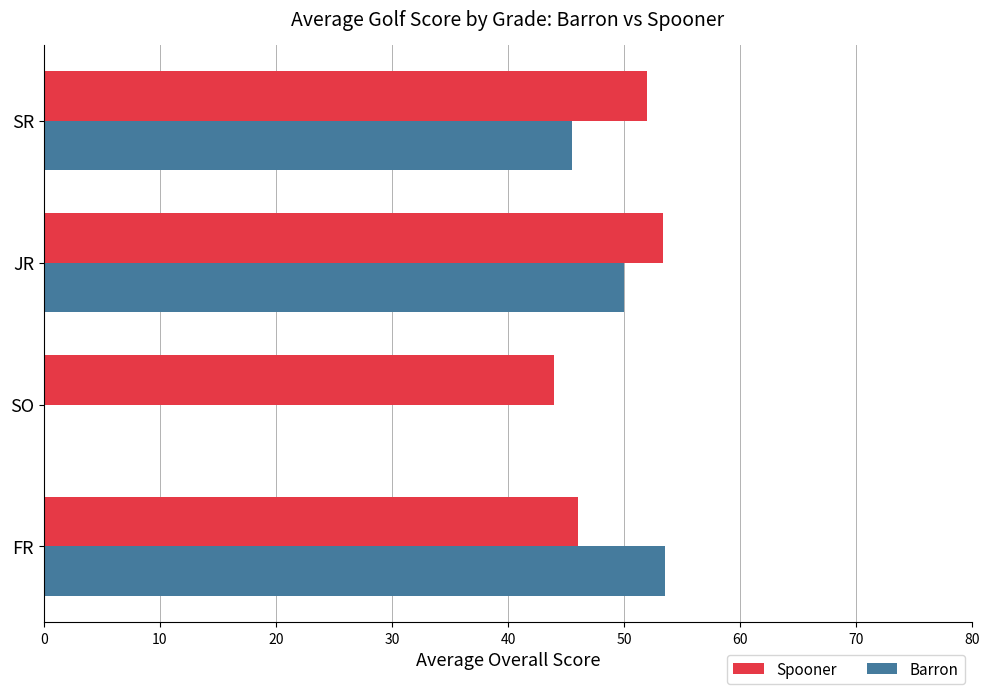

Where is Barron nearest to the value 26?

SR